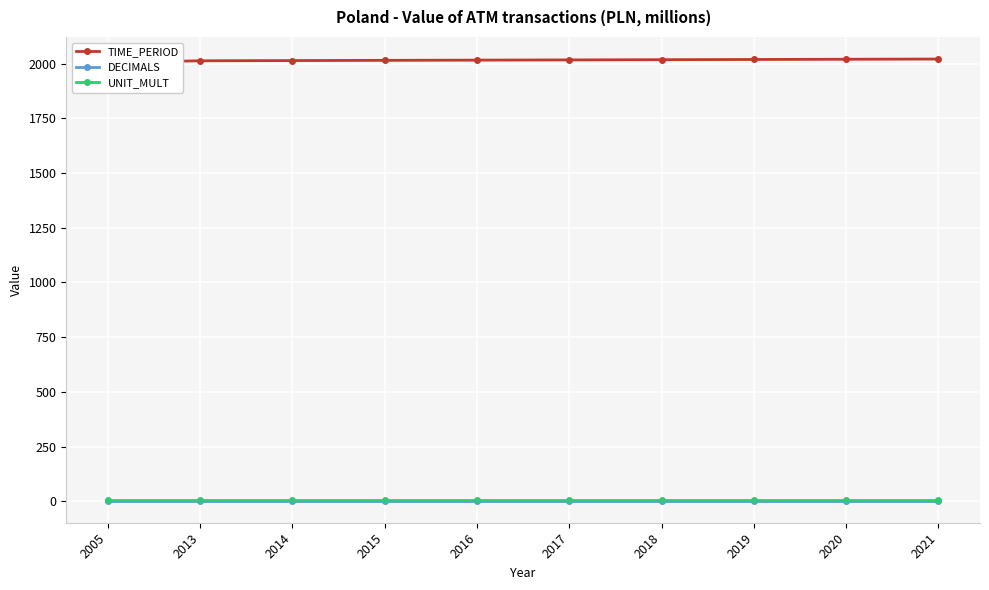

What is the difference between the highest and lowest values at 2005?

2002